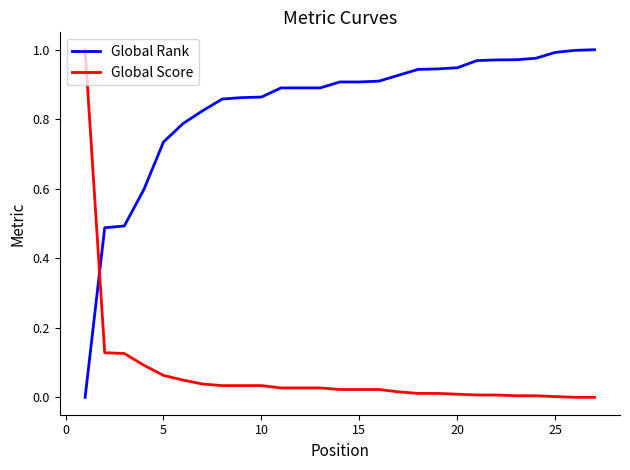

Rank the series by their average value, from highest to lowest.

Global Rank, Global Score